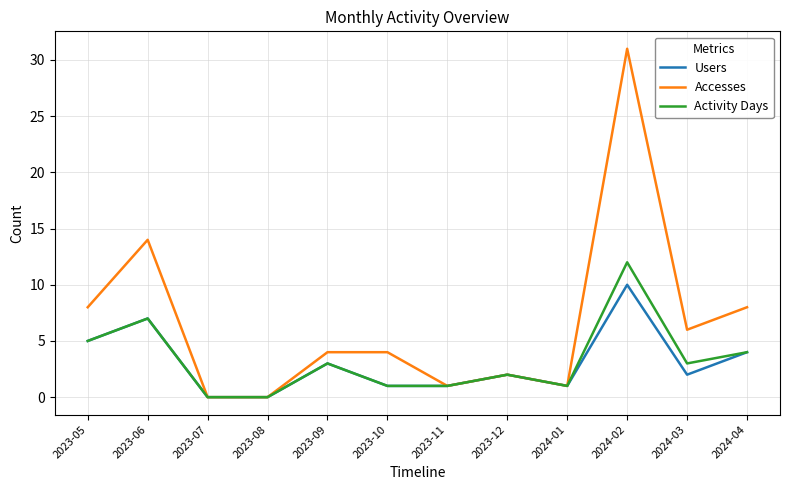

What position from the right is 2023-05?

12